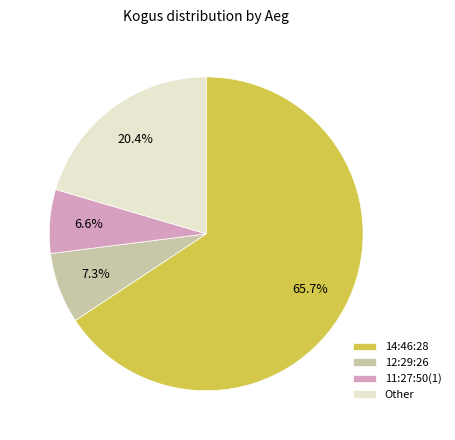

Do 11:27:50(1) and 14:46:28 together represent more than half of the pie?

Yes